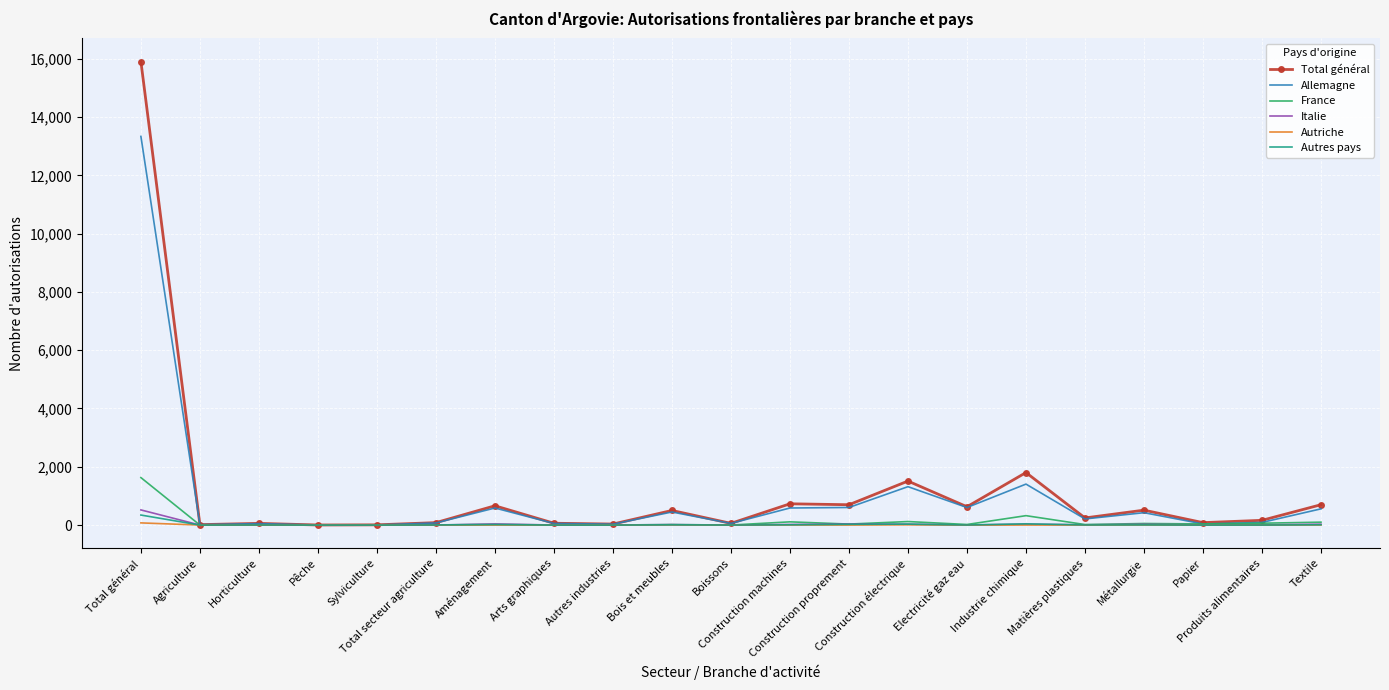

How many lines are shown in the chart?

6